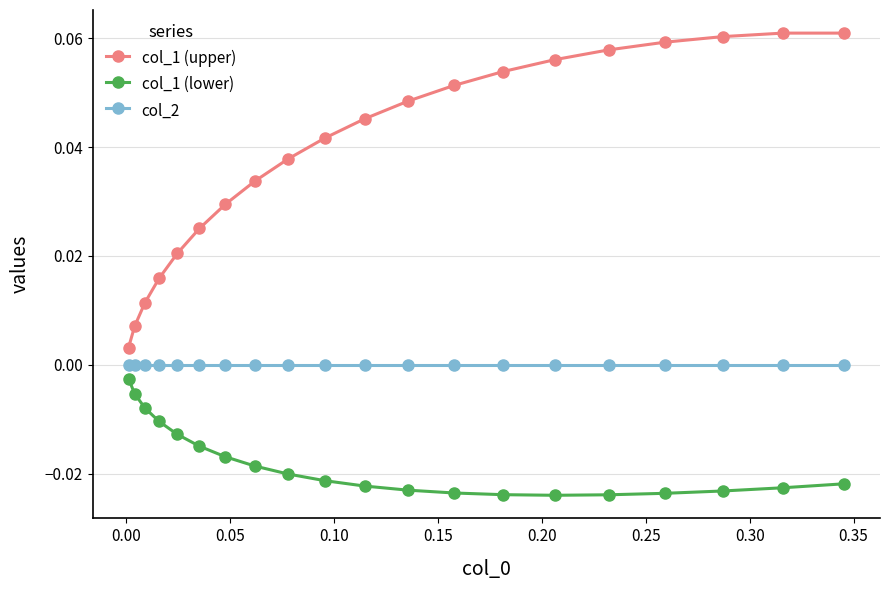

Which series has the largest range (max minus min)?

col_1 (upper)